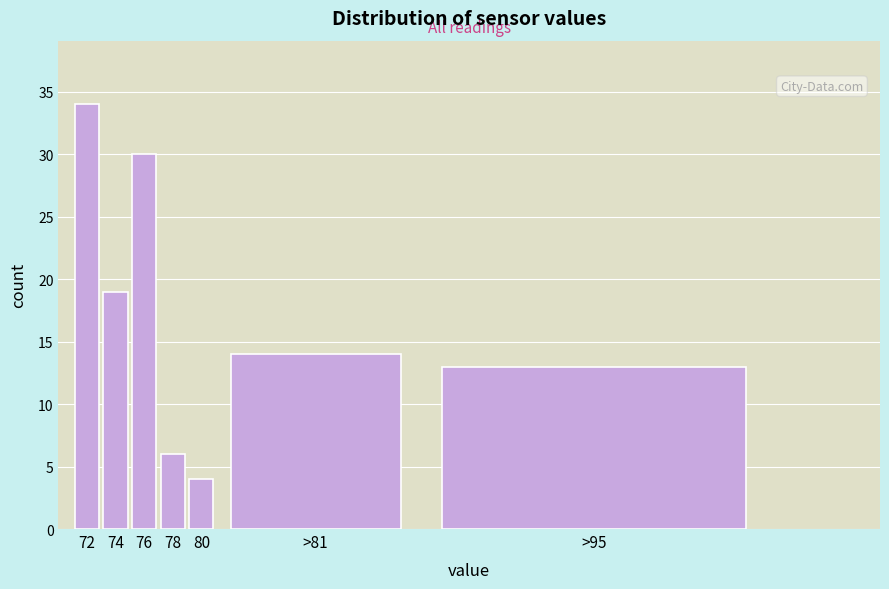

Reading left to right, transcribe all the data shown in this chart.

72=34	74=19	76=30	78=6	80=4	>81=14	>95=13